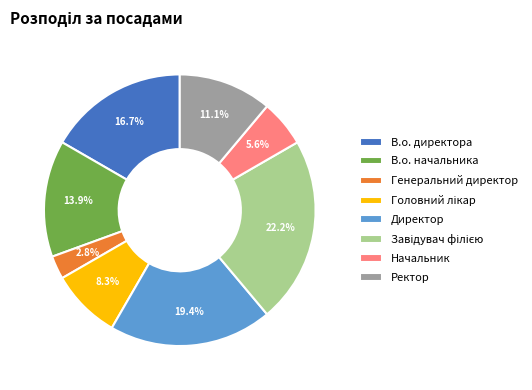

Between В.о. директора and Генеральний директор, which is larger?

В.о. директора